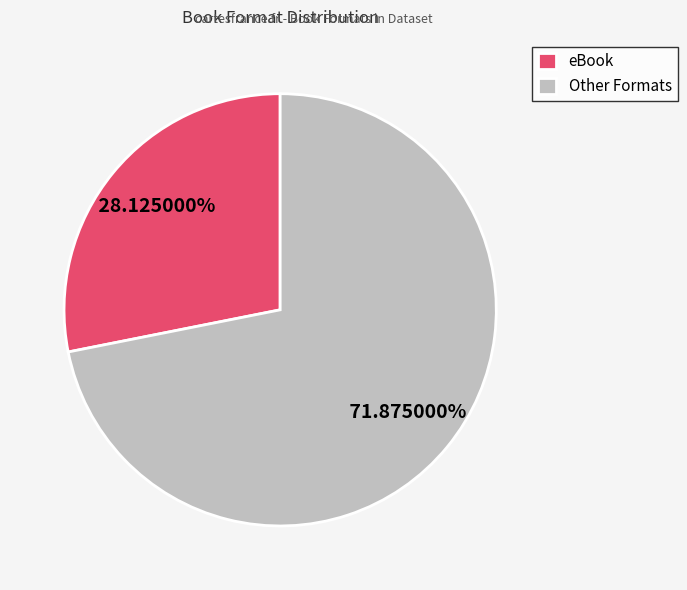

Does Other Formats represent more than half of the total?

Yes